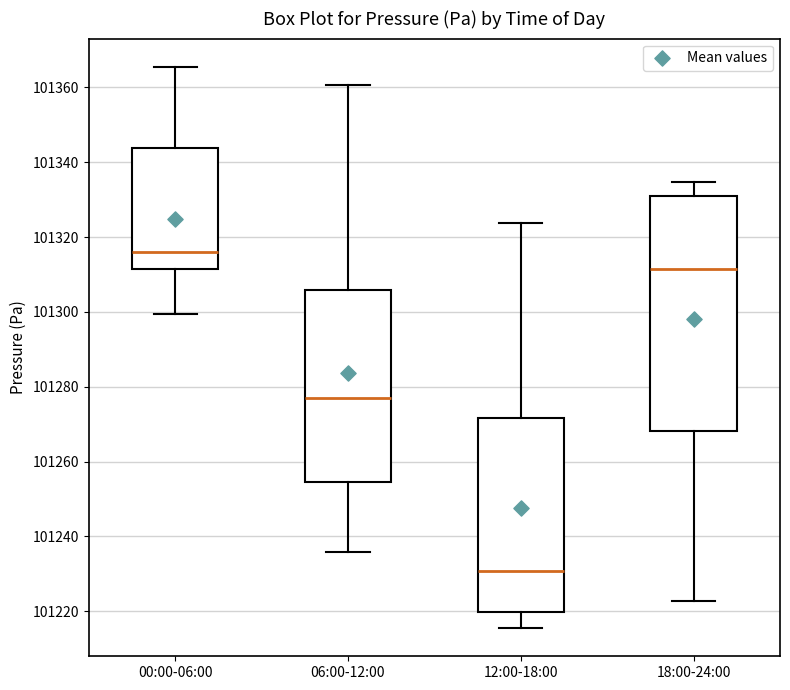

Where is the lower edge of the box for 06:00-12:00 on the y-axis? The values are not printed on the chart, so give them approximately, as read against the axis.

101254